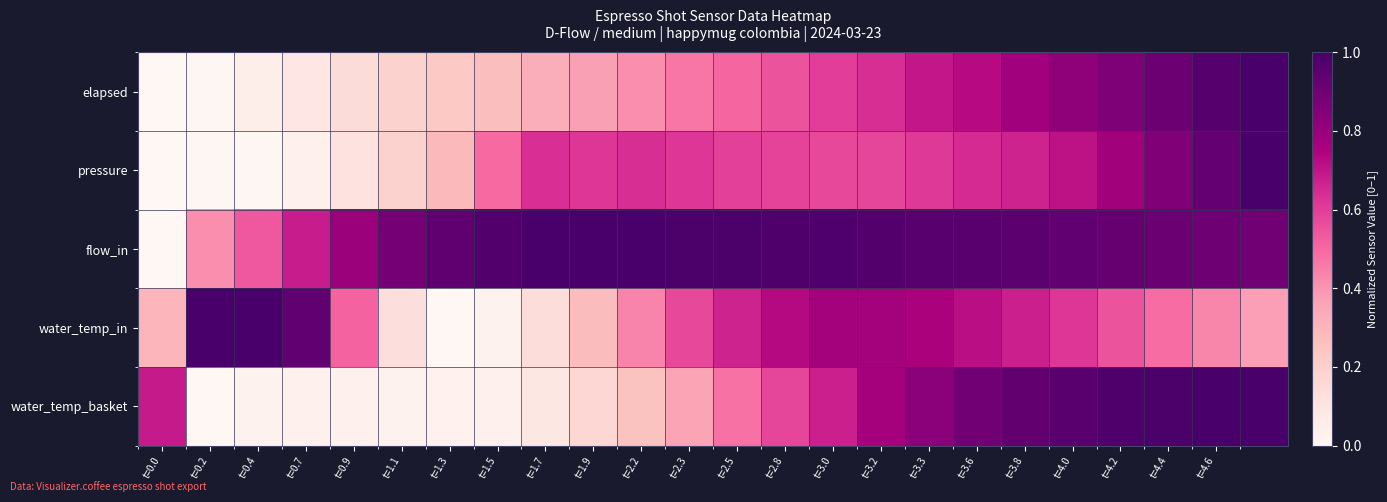

Which series has the largest range (max minus min)?

elapsed